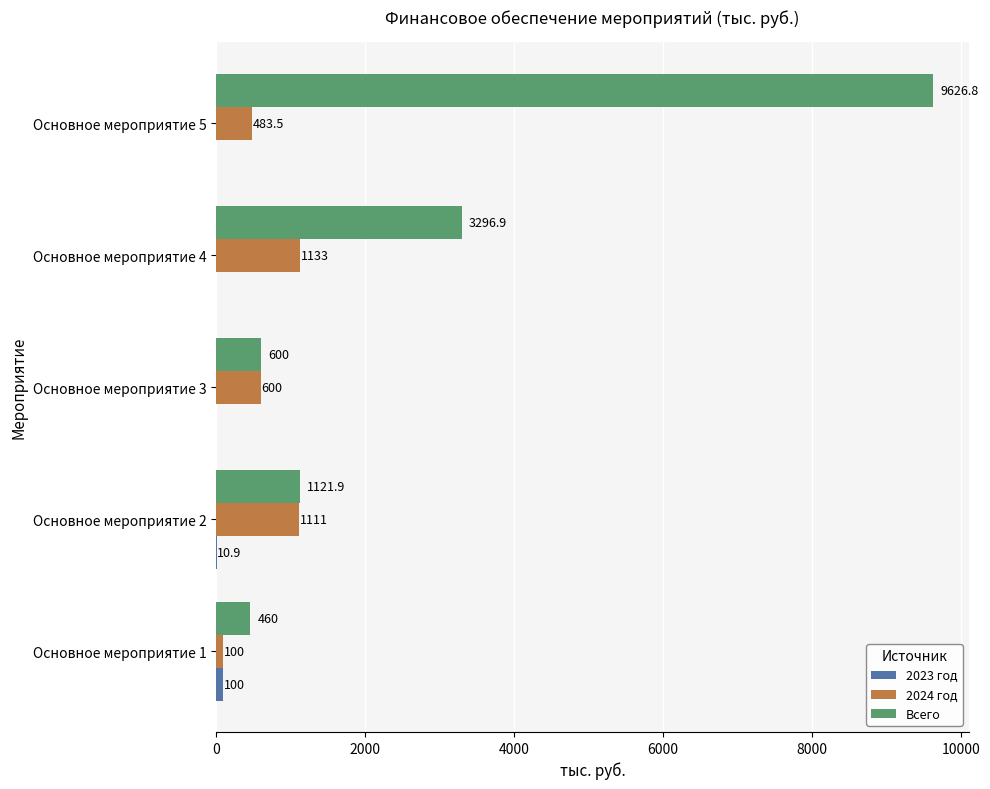

At which category is the sum across all series the highest?

Основное мероприятие 5